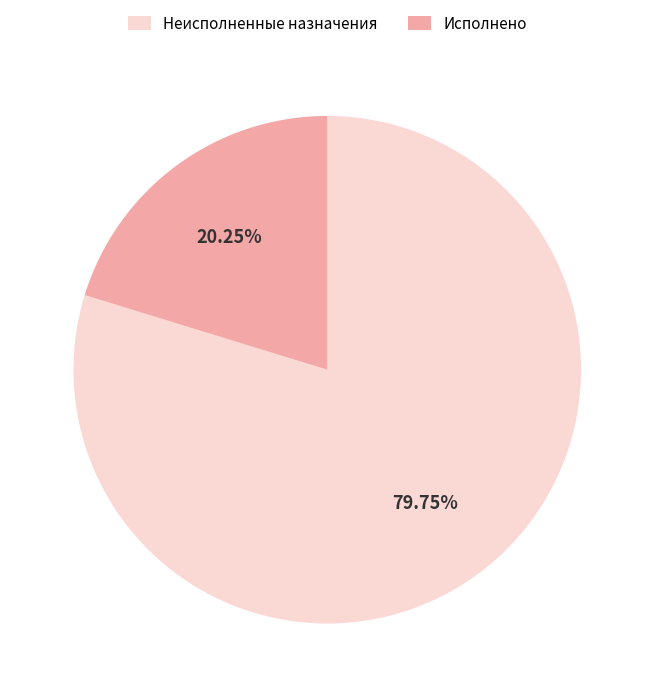

Which category has the smallest portion of the pie?

Исполнено